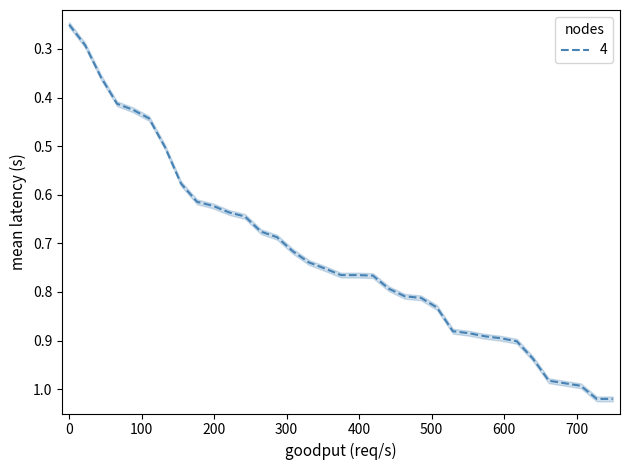

At which label is the value closest to 0?

1